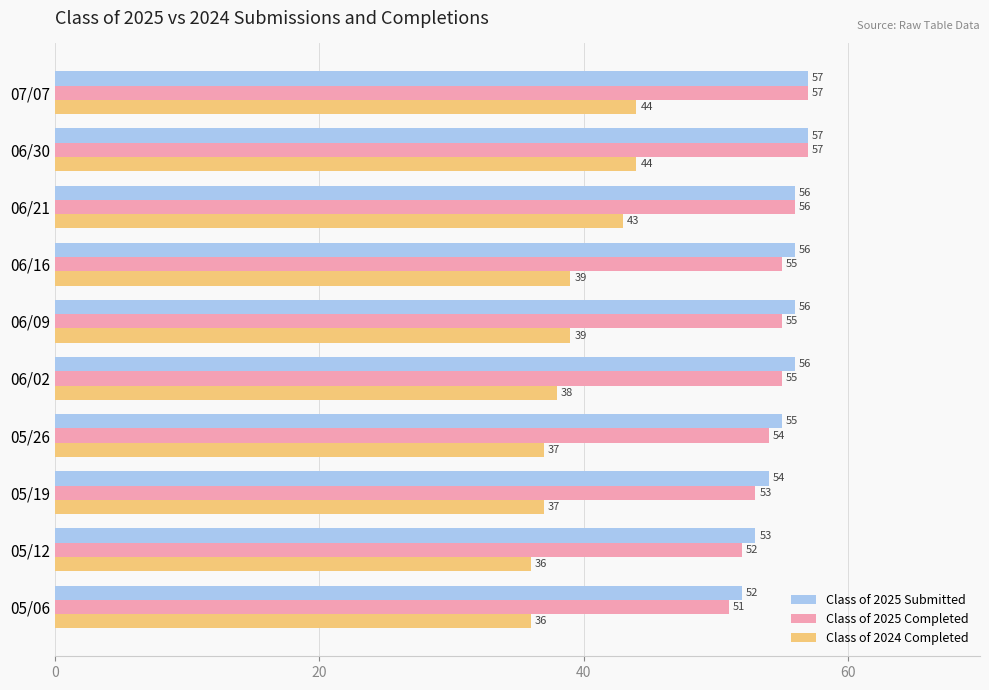

What is the difference between the maximum and second lowest values in the Class of 2025 Submitted series?

4